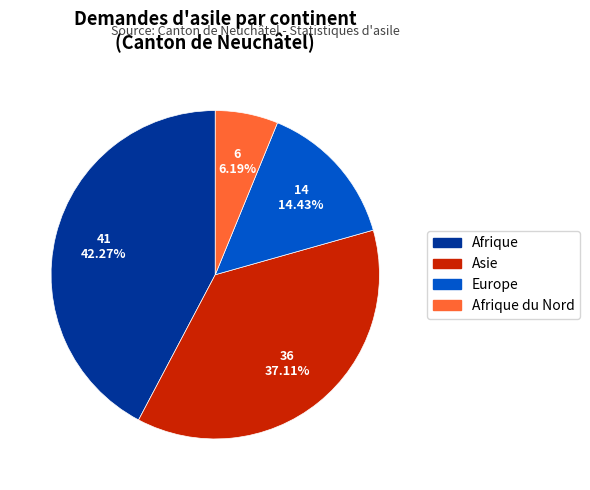

Does any single category account for the majority?

No